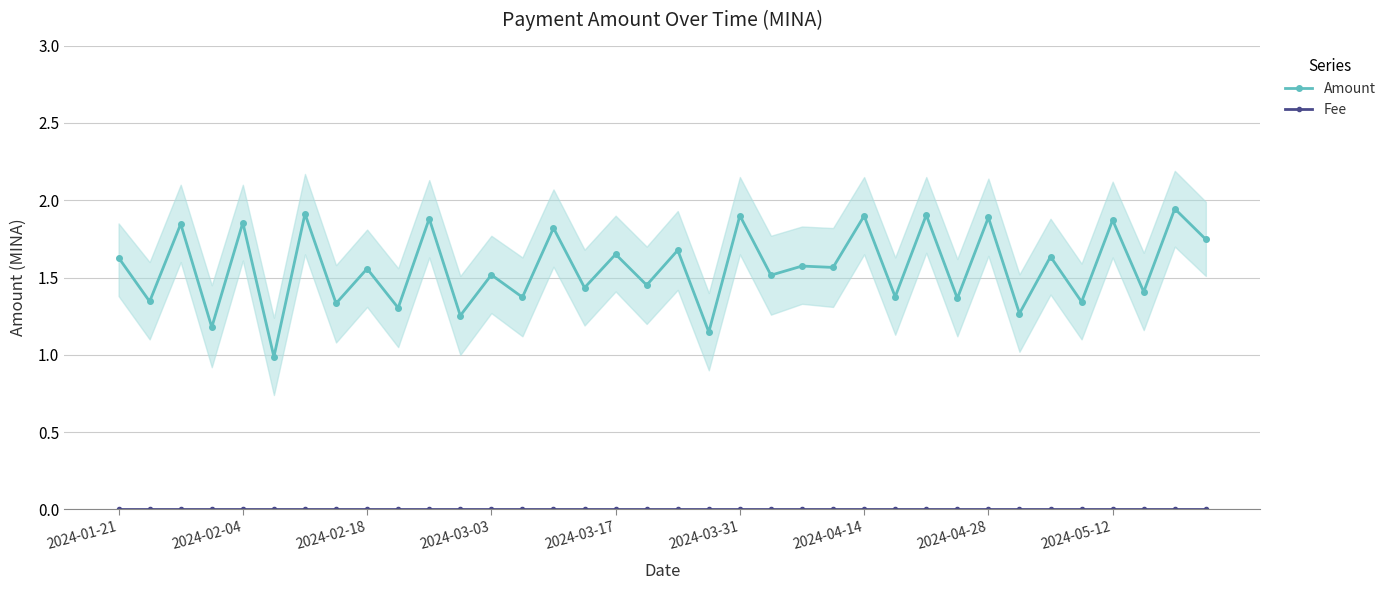

Rank the series by their maximum value, from highest to lowest.

Amount, Fee